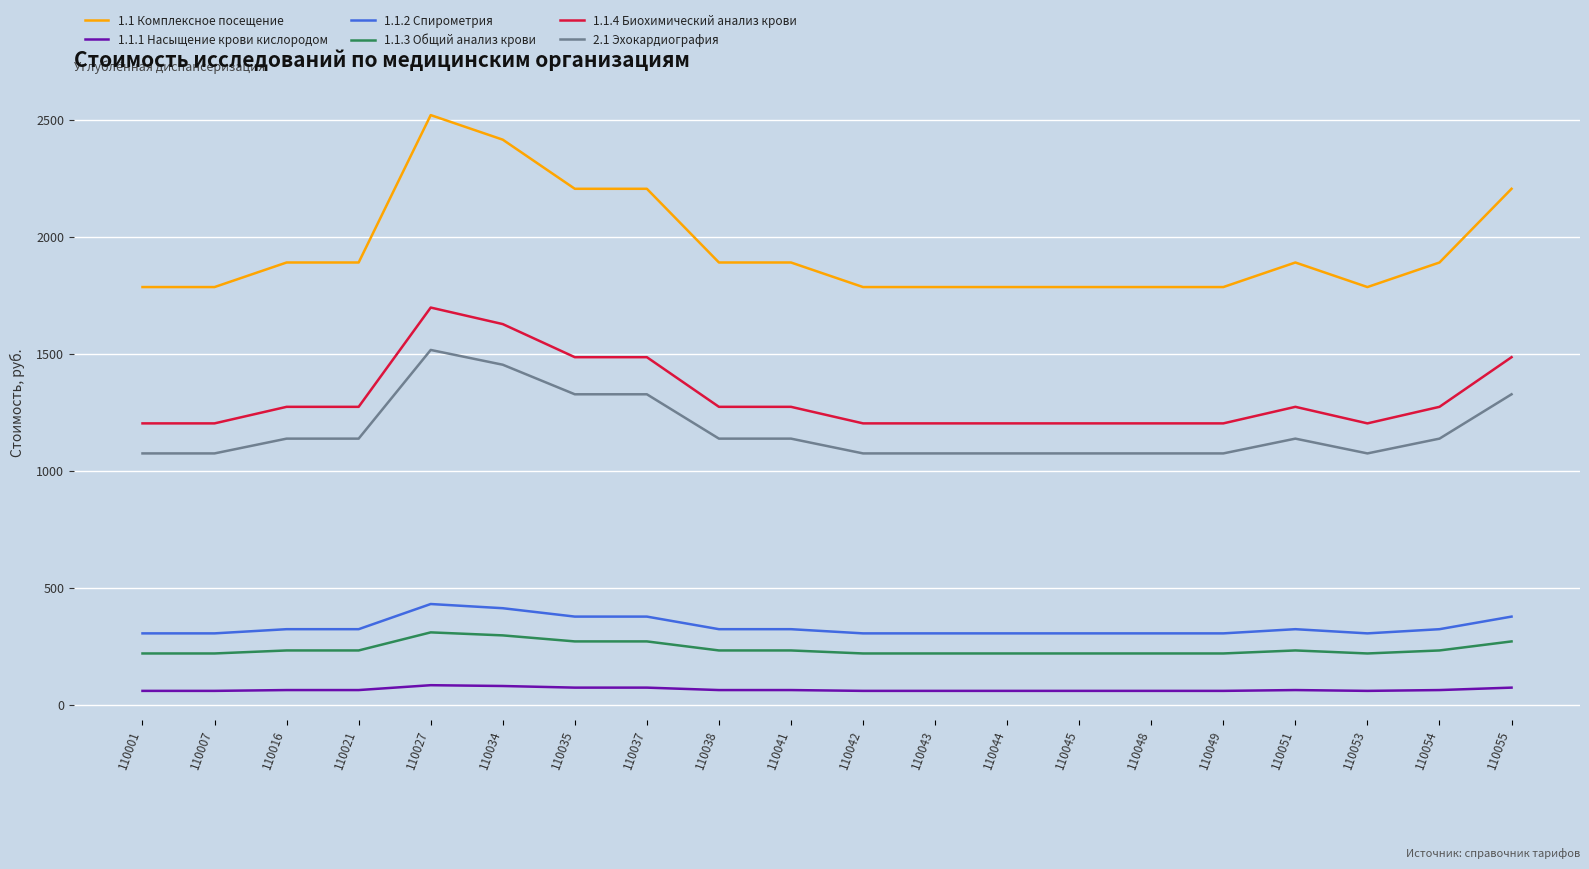

What is the total value across all series at 110044?

4643.3